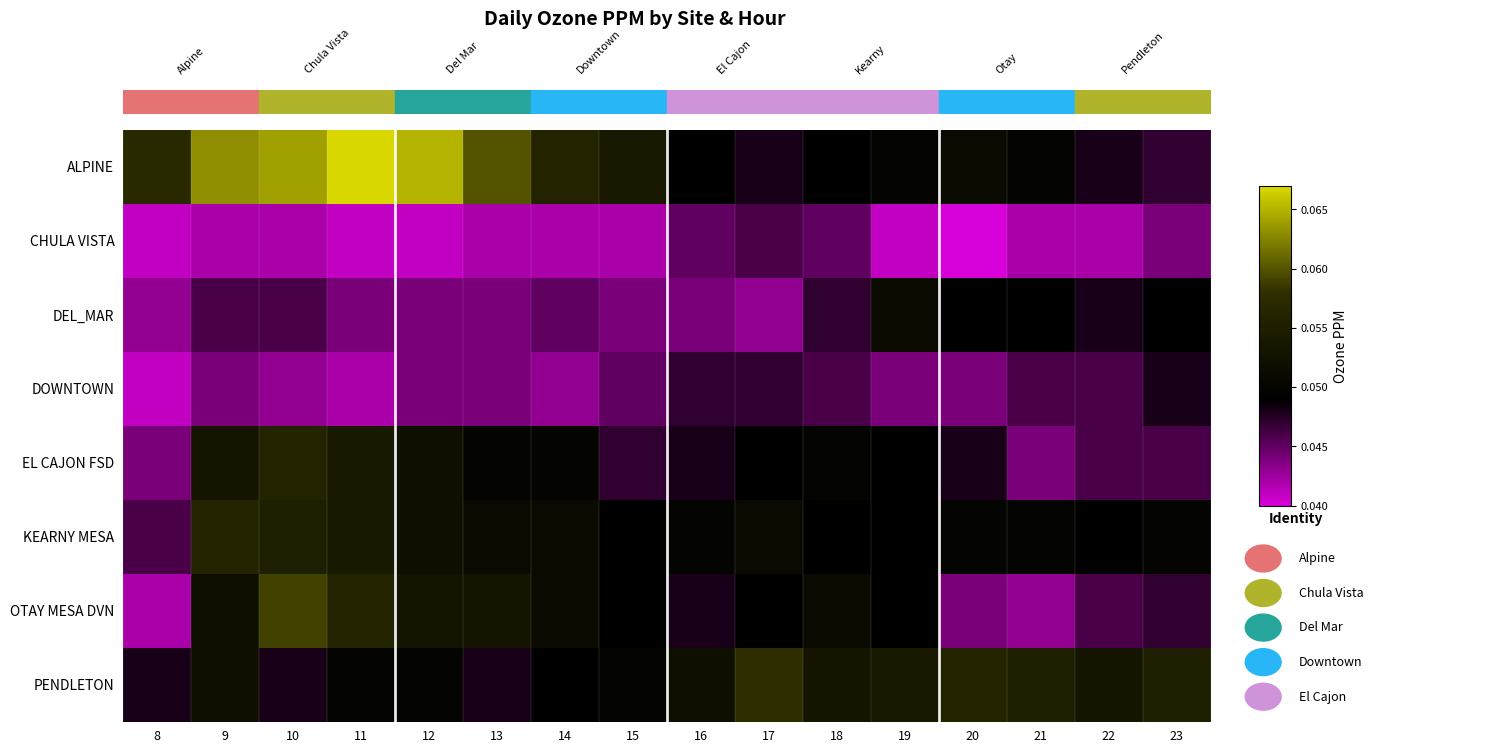

Which series has the largest total across all categories?

ALPINE